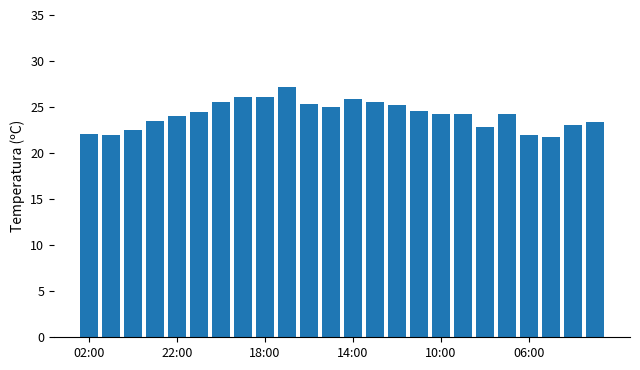

What is the value of the 15th bar from the left?

25.2